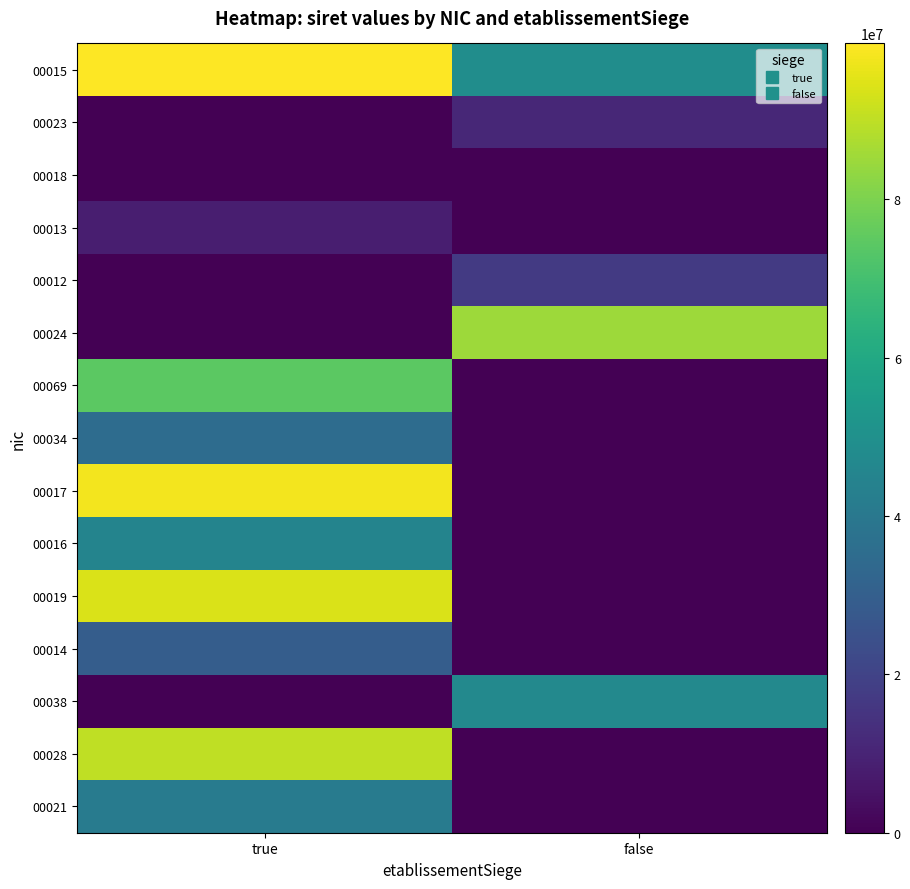

Which category has the highest value across all series?

true